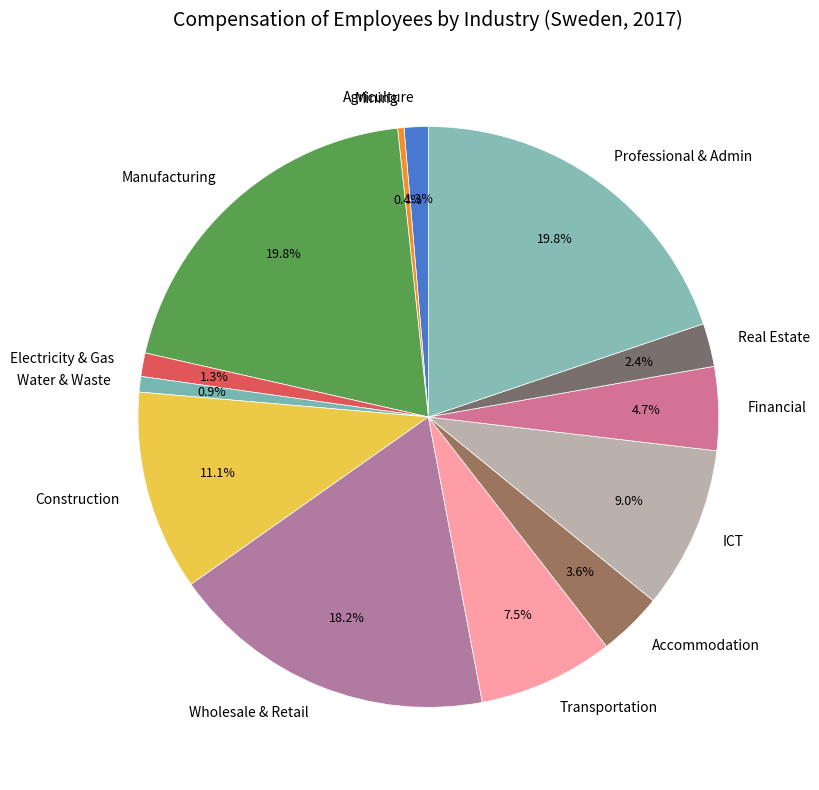

To the nearest percent, what is the difference between the largest and smallest slice percentages?

19%